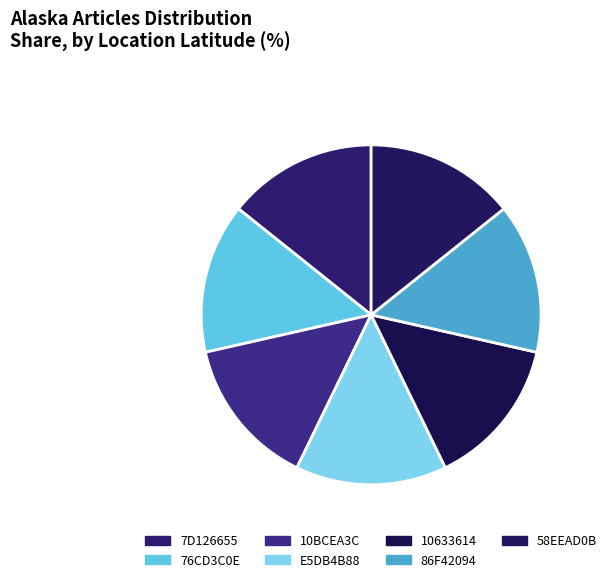

Count the number of slices in the pie.

7